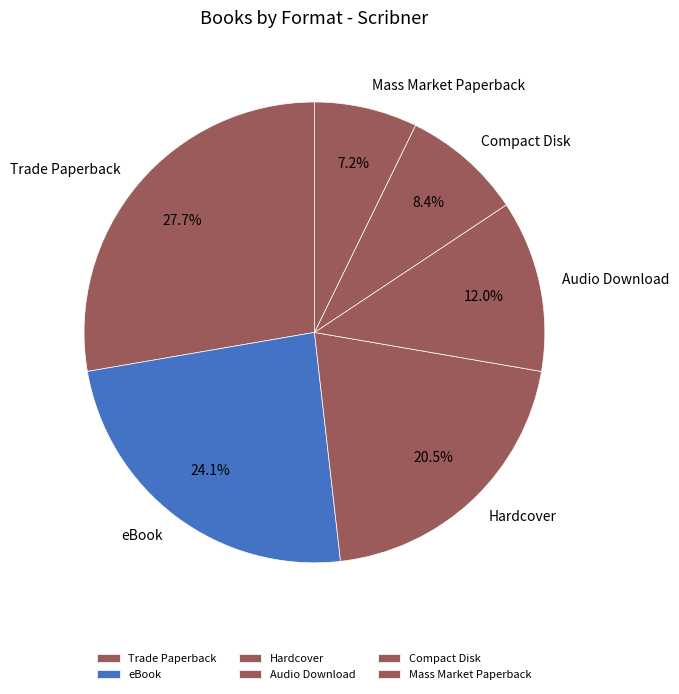

To the nearest percent, what percentage of the pie is Audio Download?

12%